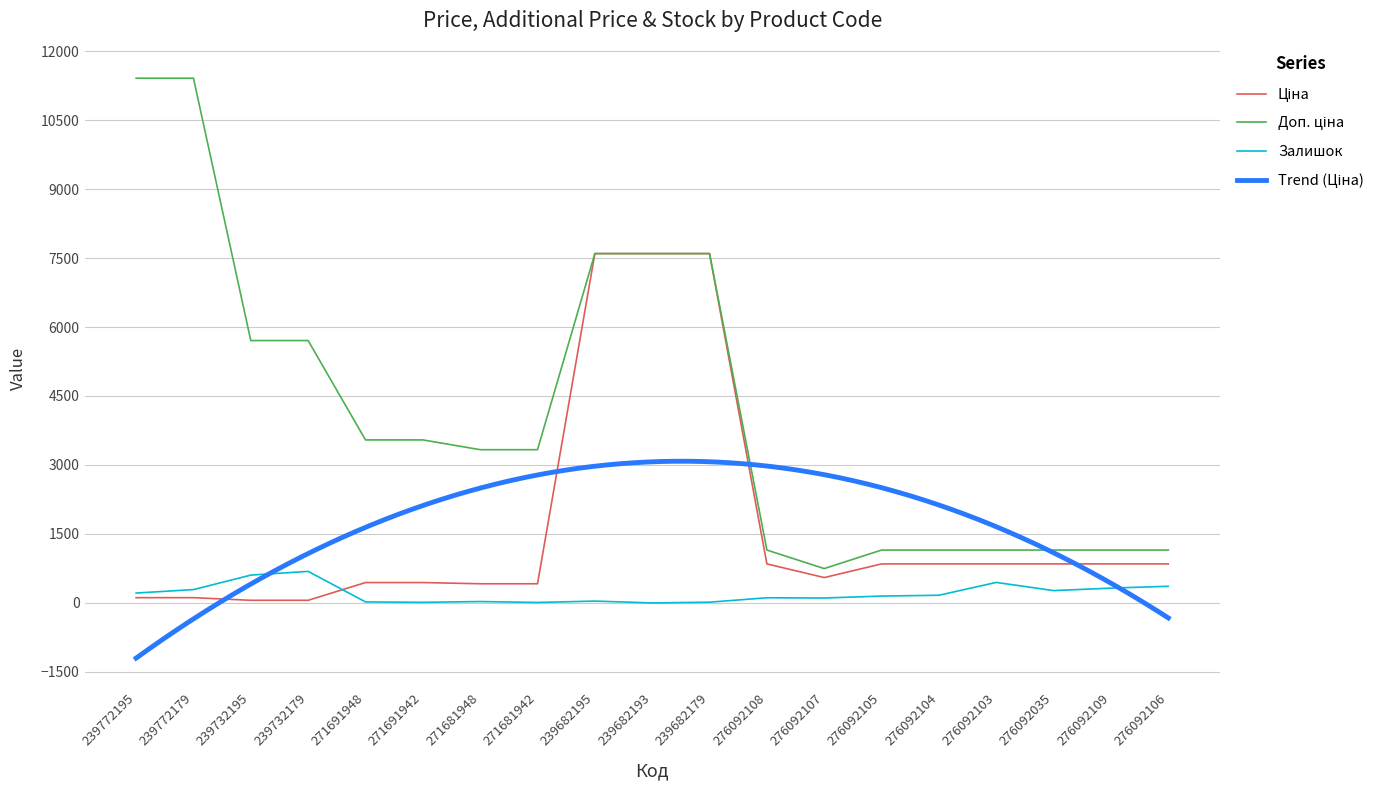

What is the label of the 2nd point from the right?

276092109